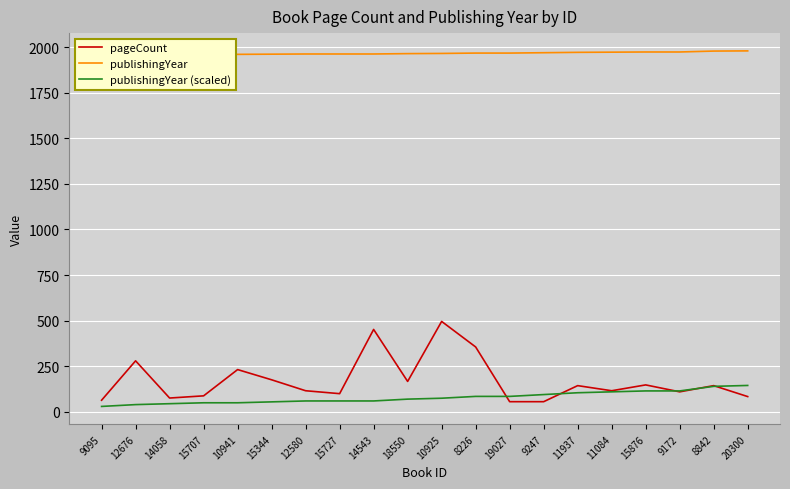

True or false: pageCount and publishingYear cross at least once.

False